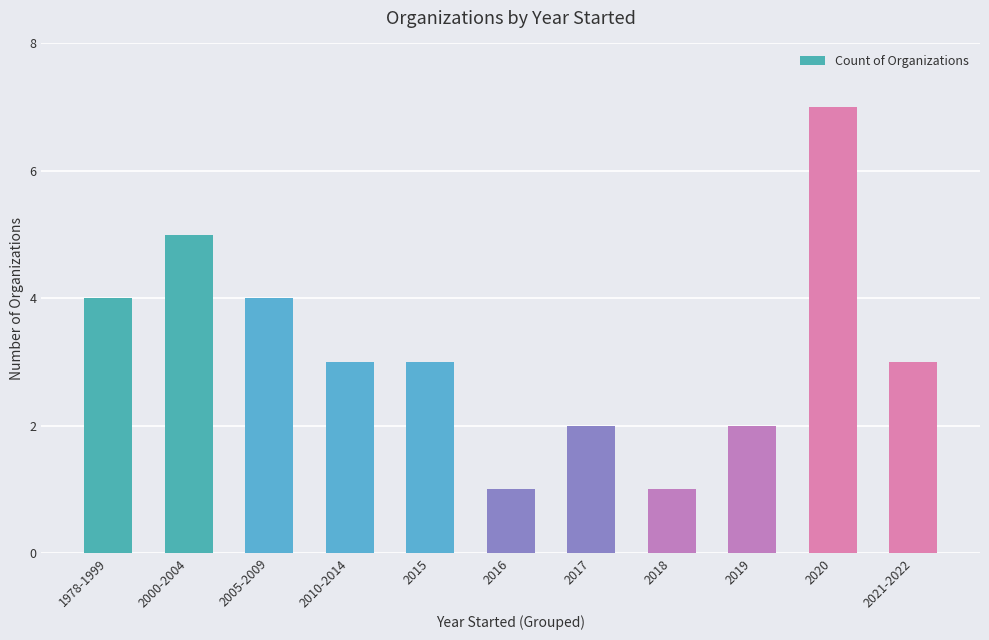

Does the chart contain stacked bars?

No